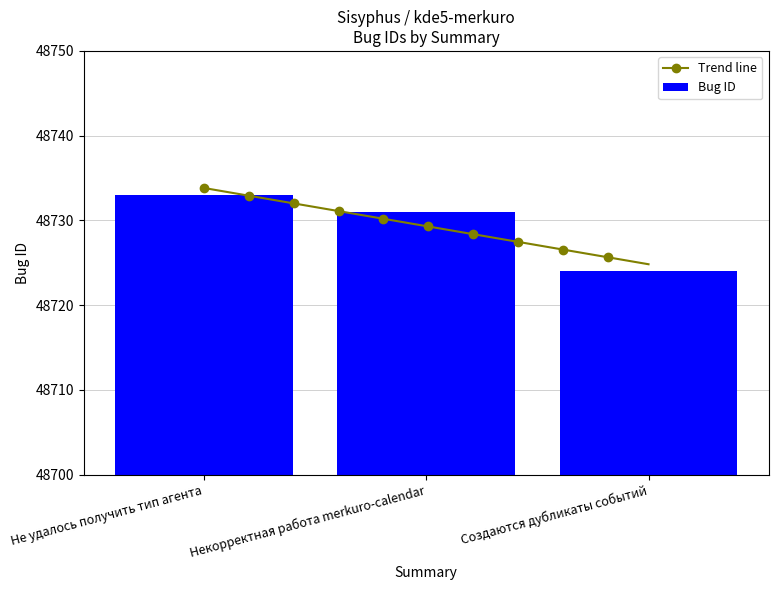

How many categories are shown in the chart?

3